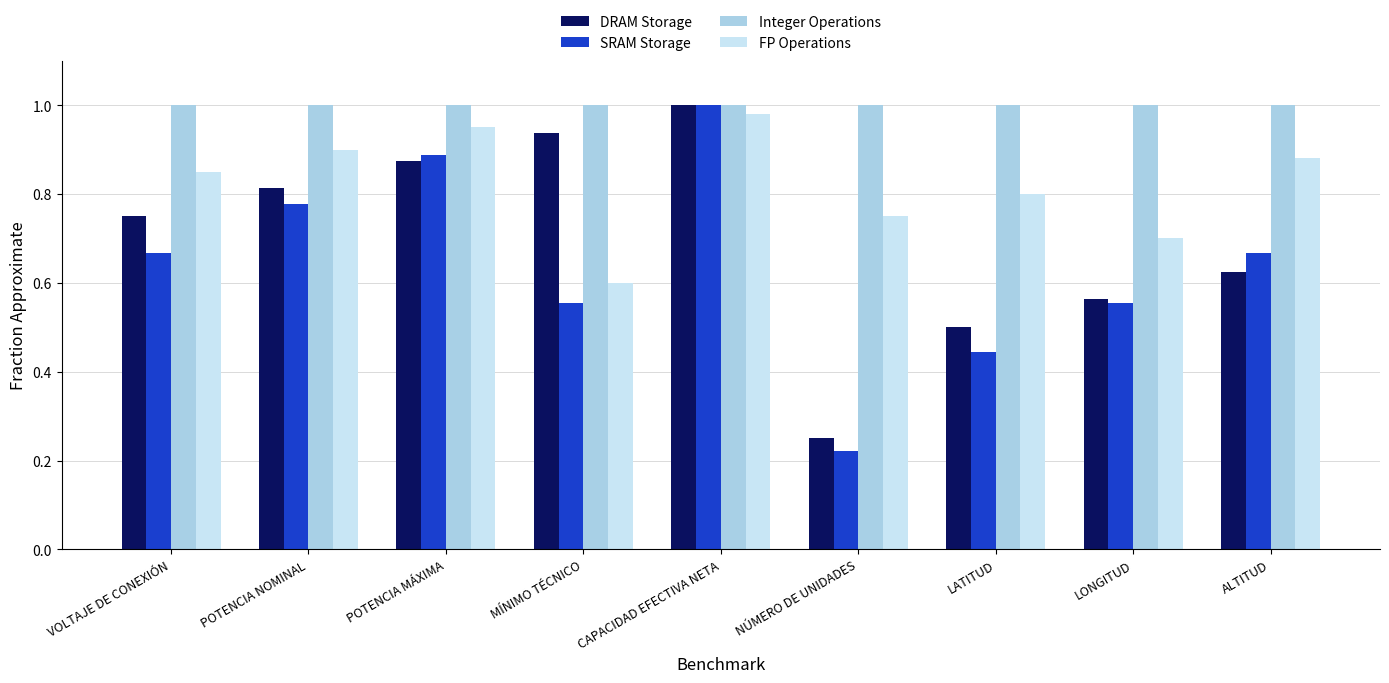

Is it true that Integer Operations equals 1.0 at VOLTAJE DE CONEXIÓN?

True